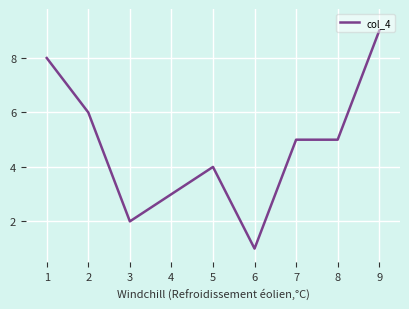

What is the difference between the maximum and minimum values?

8